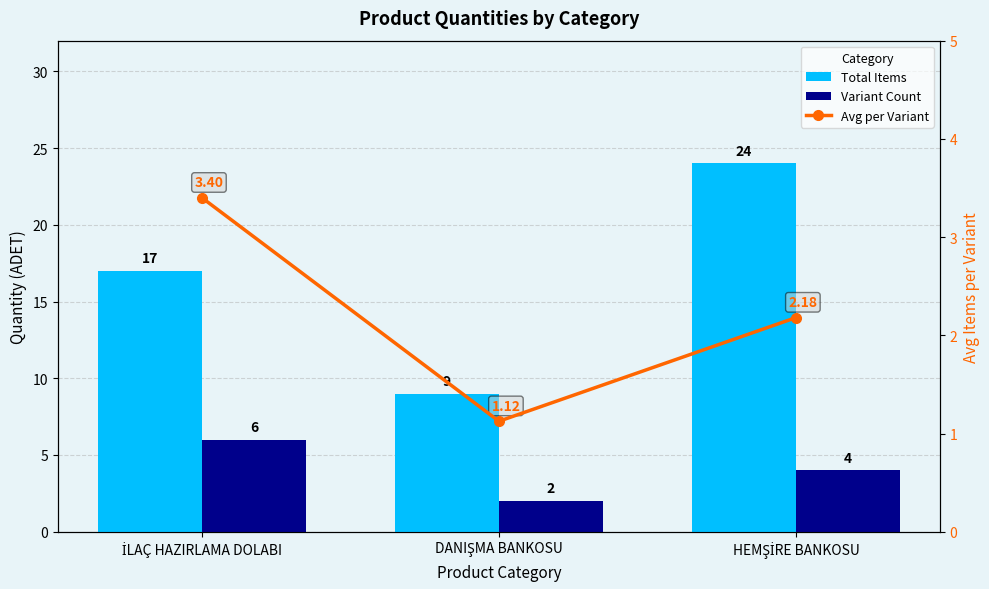

List the labels in order of Avg per Variant value, smallest first.

DANIŞMA BANKOSU, HEMŞİRE BANKOSU, İLAÇ HAZIRLAMA DOLABI